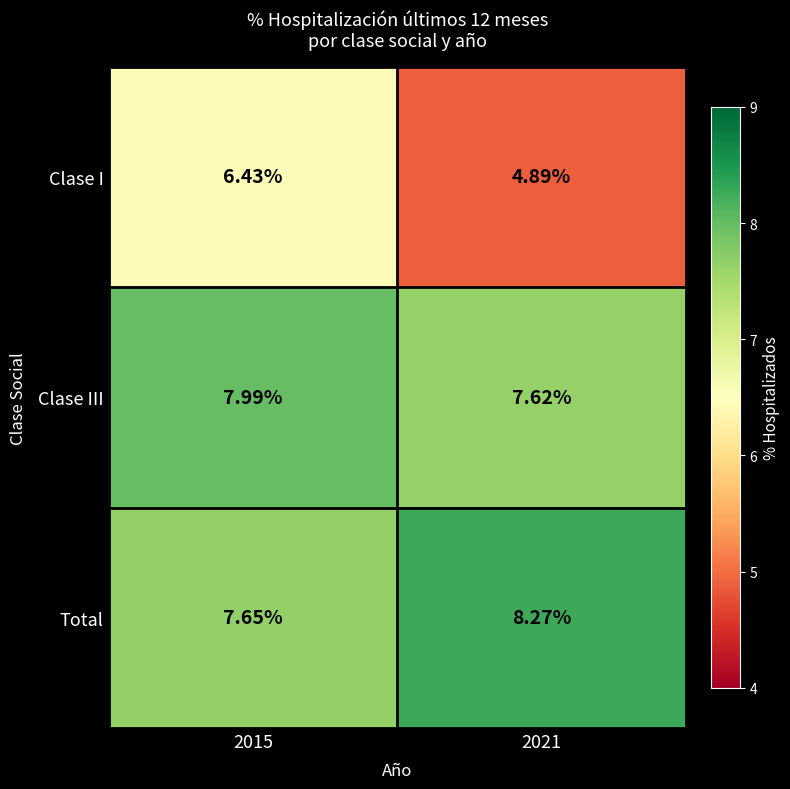

Between 2015 and 2021, which series saw the biggest shift?

Clase I